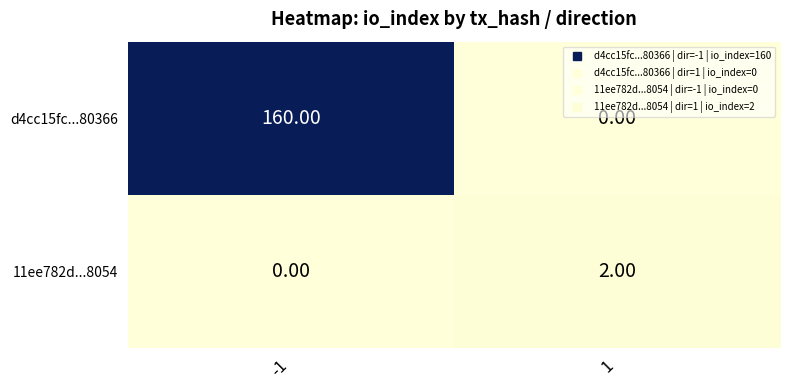

What is the difference between the d4cc15fc...80366 values at -1 and 1?

160